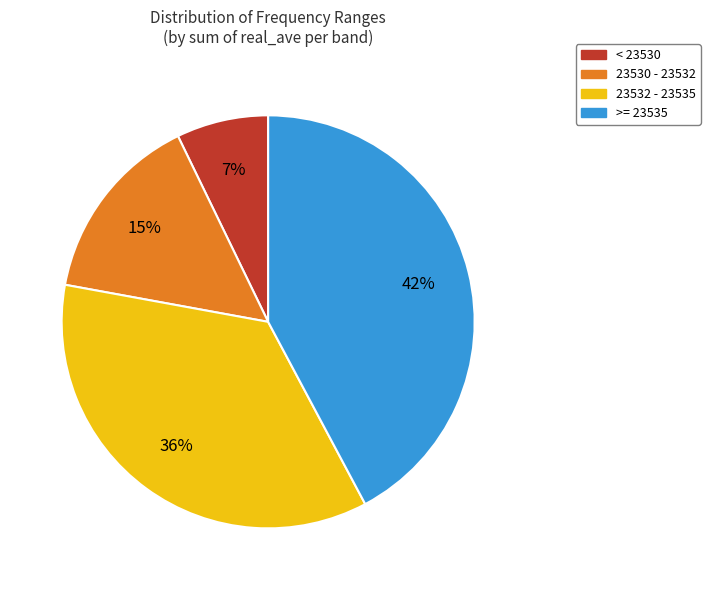

Is there any slice that represents more than half of the pie?

No